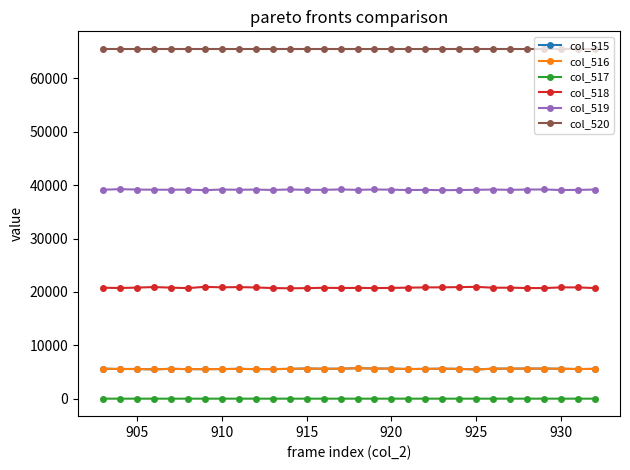

Which series has the largest total across all categories?

col_520